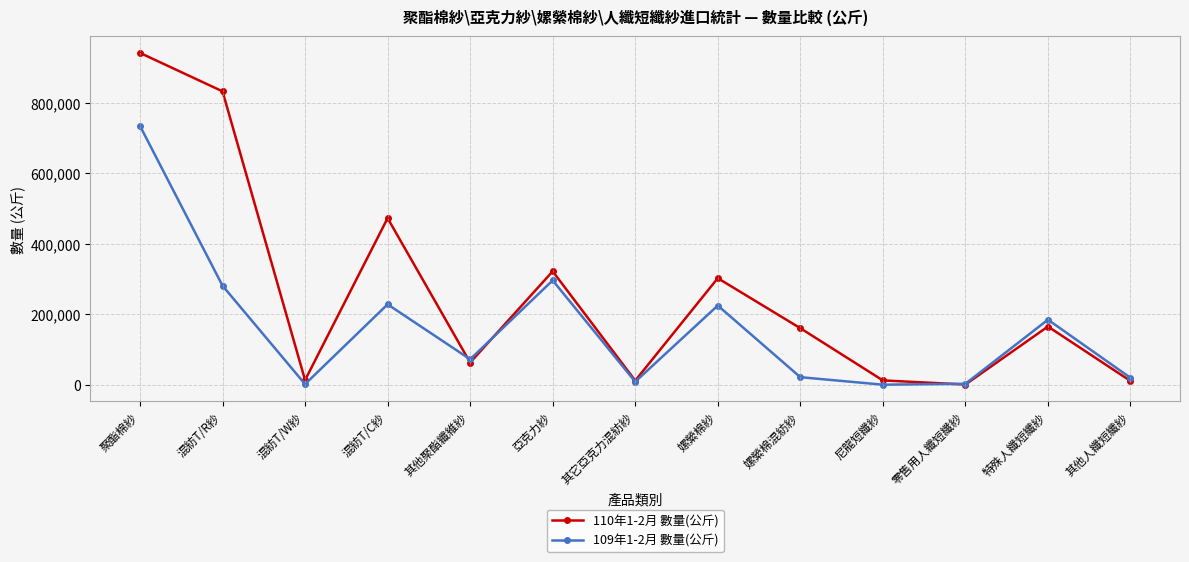

Where is 110年1-2月 數量(公斤) nearest to the value 471143?

混紡T/C紗